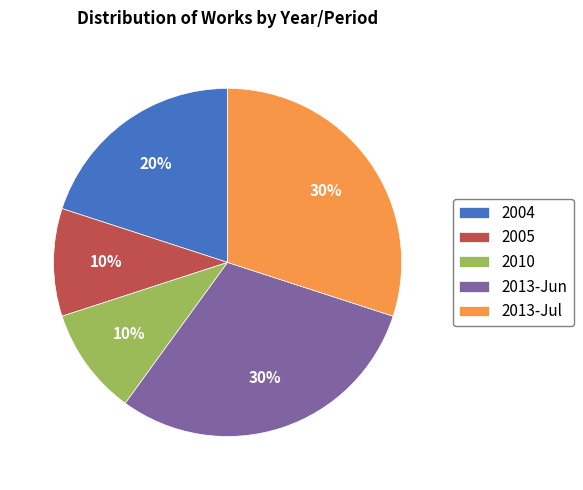

Which has a higher value, 2013-Jun or 2005?

2013-Jun